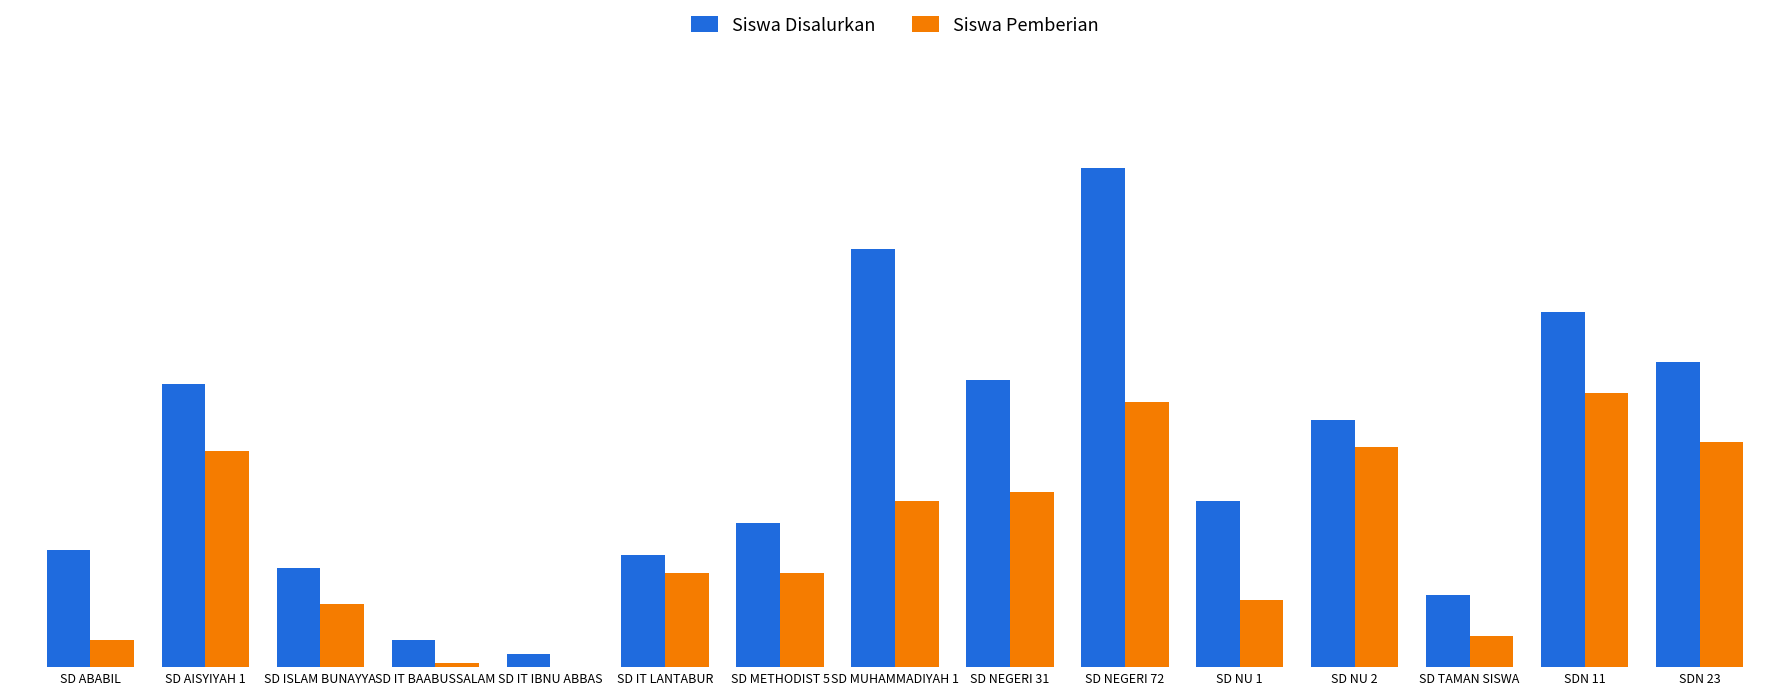

What are all the series names shown in the legend?

Siswa Disalurkan, Siswa Pemberian